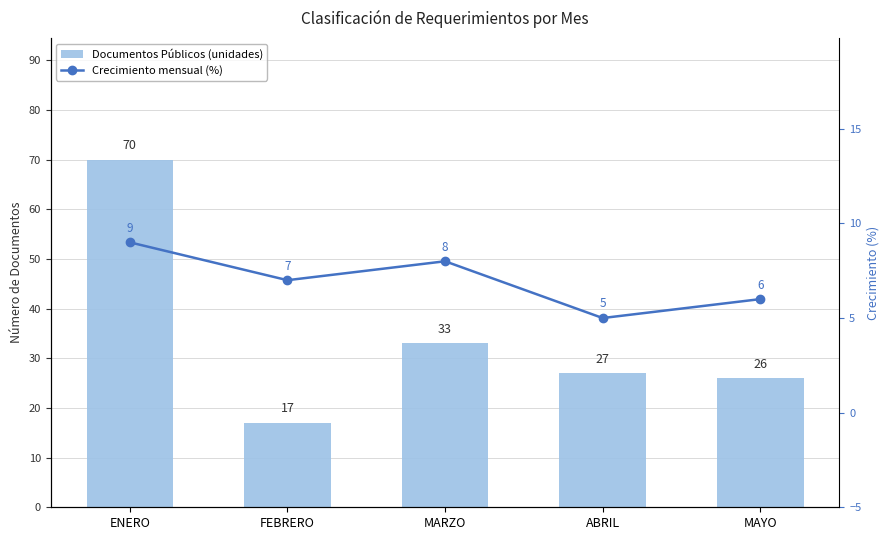

Reading left to right, transcribe all the data shown in this chart.

Documentos Públicos (unidades): ENERO=70	FEBRERO=17	MARZO=33	ABRIL=27	MAYO=26
Crecimiento mensual (%): ENERO=9	FEBRERO=7	MARZO=8	ABRIL=5	MAYO=6